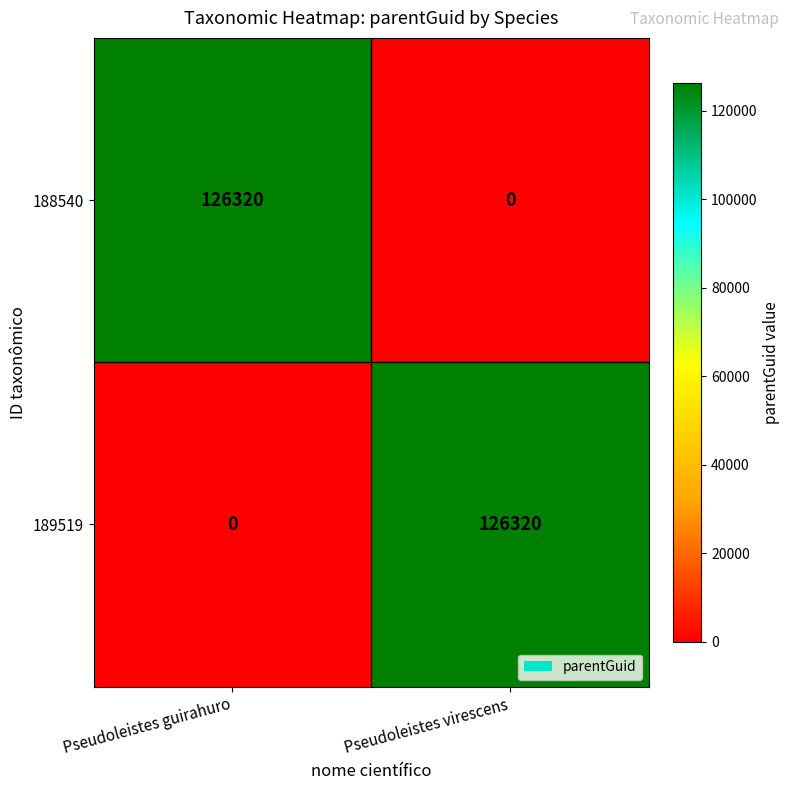

What is the spread (max minus min) of values at Pseudoleistes guirahuro?

126320